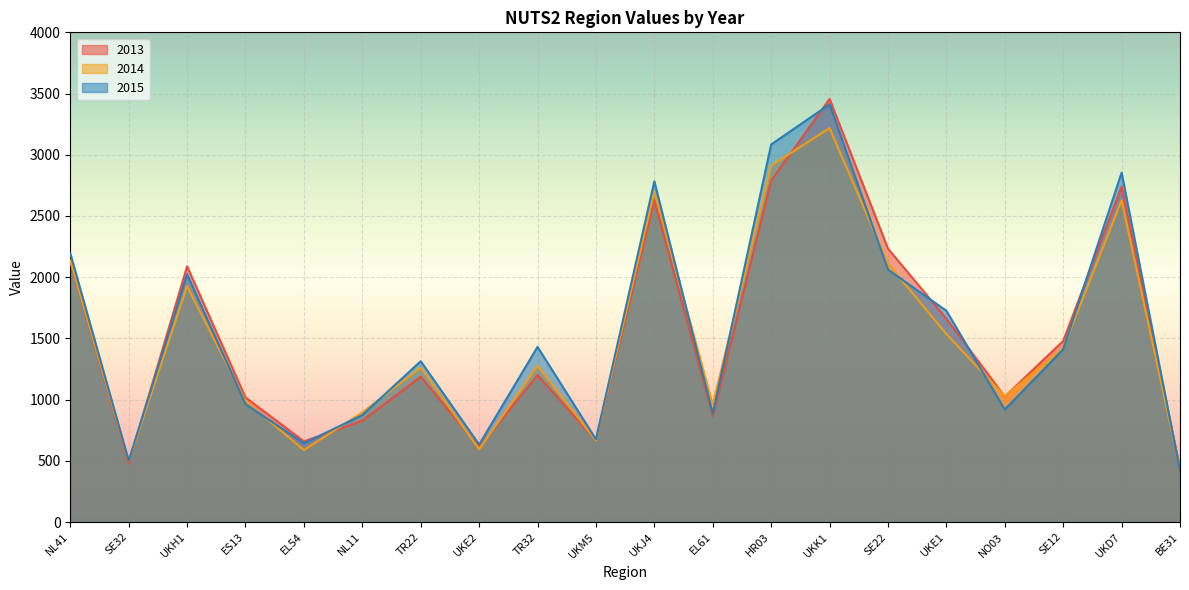

Where is 2014 nearest to the value 1822?

UKH1